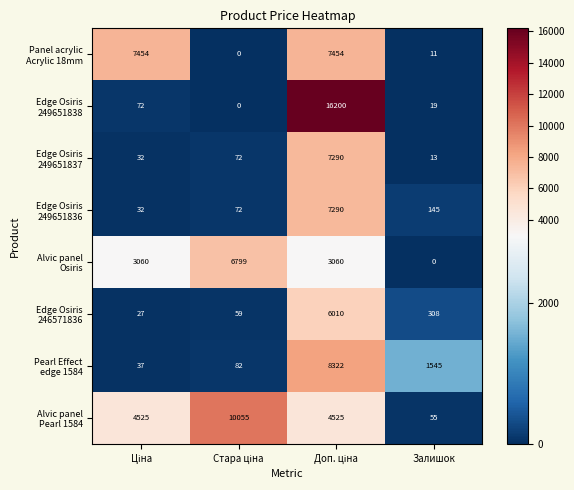

At how many categories does at least one series exceed 6187?

3